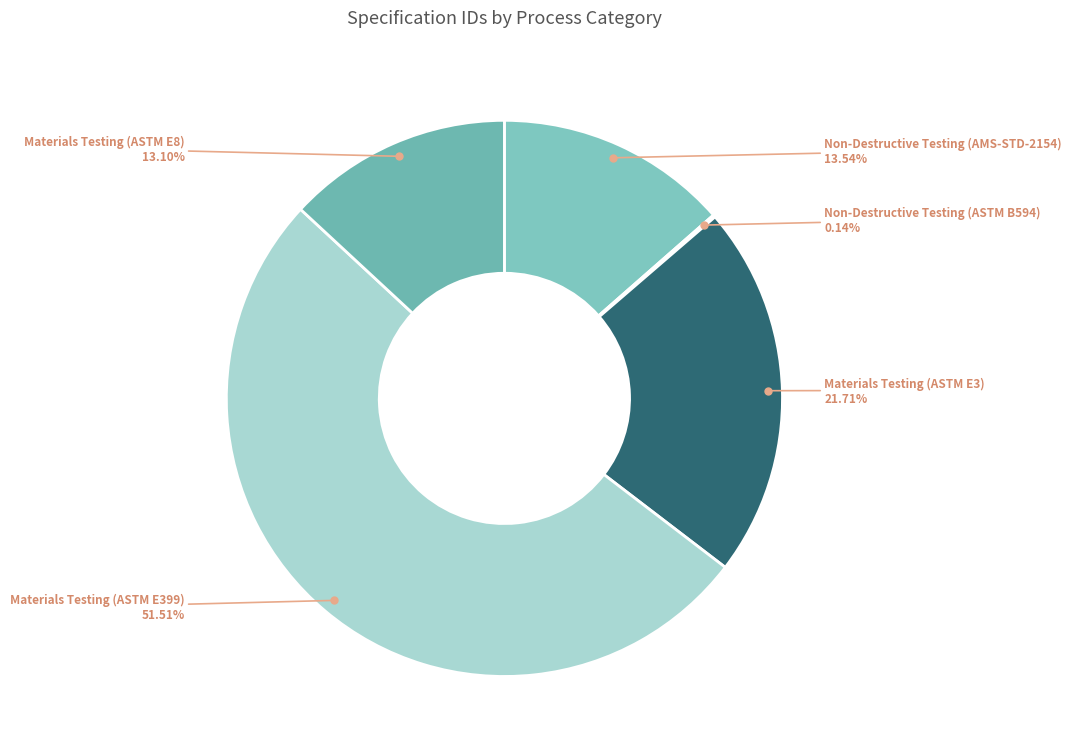

Which slice represents more than half of the pie?

Materials Testing (ASTM E399)